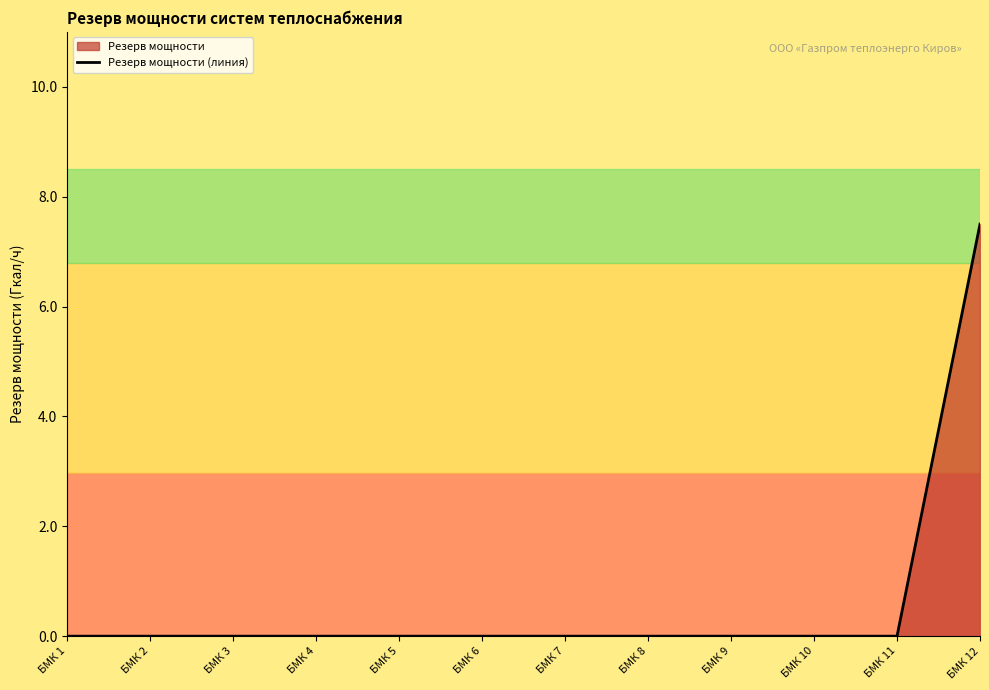

List the labels in order of value, smallest first.

БМК 1, БМК 2, БМК 3, БМК 4, БМК 5, БМК 6, БМК 7, БМК 8, БМК 9, БМК 10, БМК 11, БМК 12